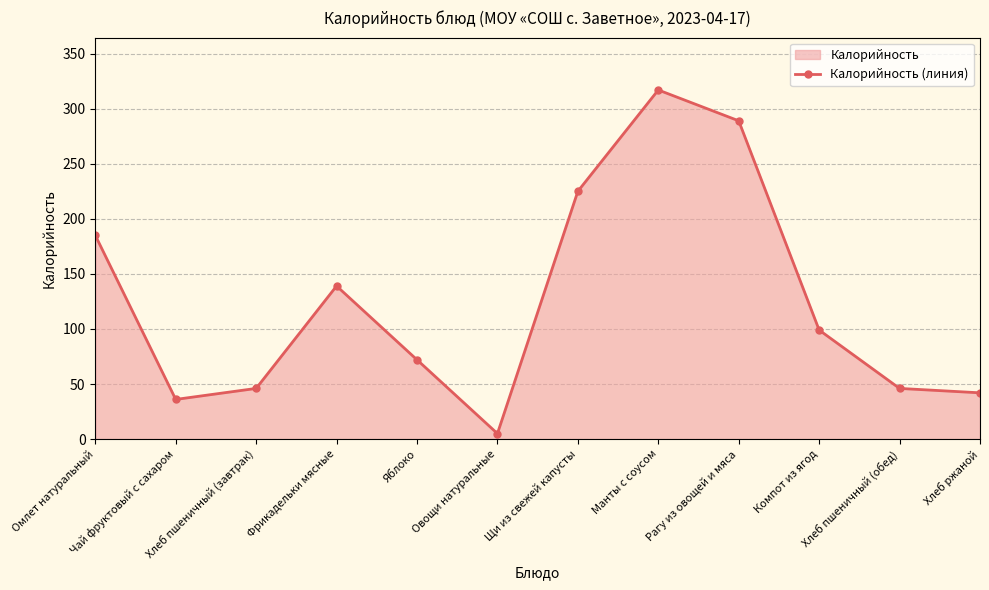

What is the difference between the second highest and minimum values?

284